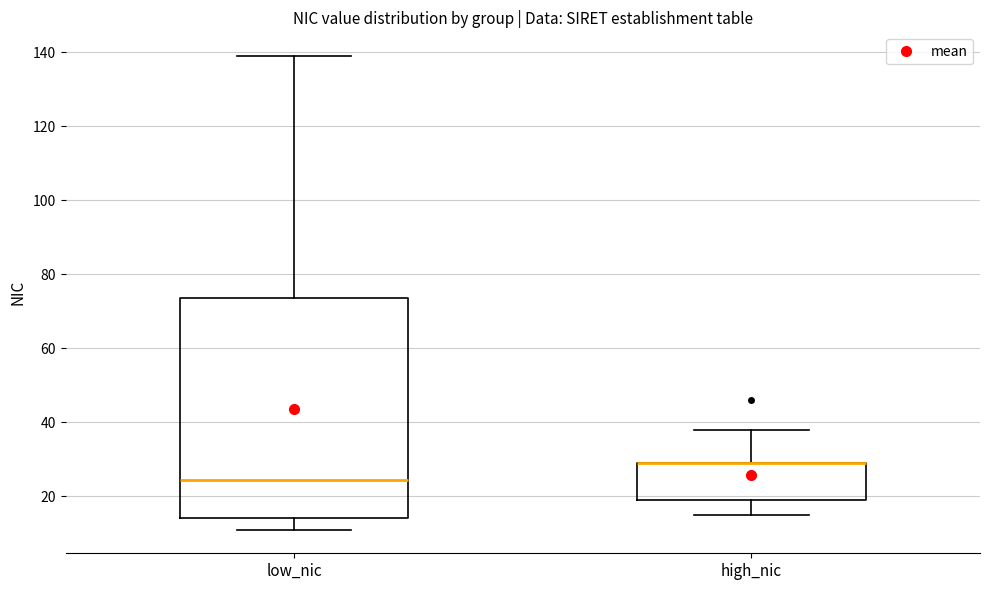

Reading left to right, read every box against the y-axis: the position of its median line, the range the box covers, and the ends of its whiskers. The values are not printed on the chart, so give them approximately, as read against the axis.

low_nic: median 24, box 14 to 74, whiskers 12 to 140
high_nic: median 30 (drawn on the box's upper edge), box 20 to 30, whiskers 16 to 38